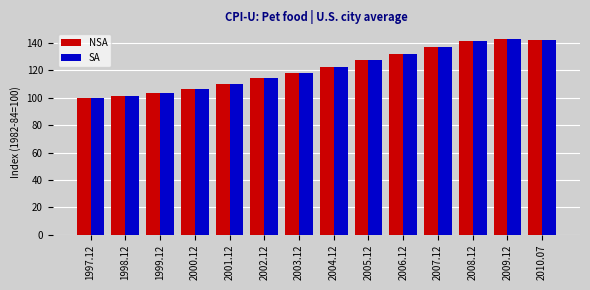

What is the label of the 2nd bar from the left?

1998.12